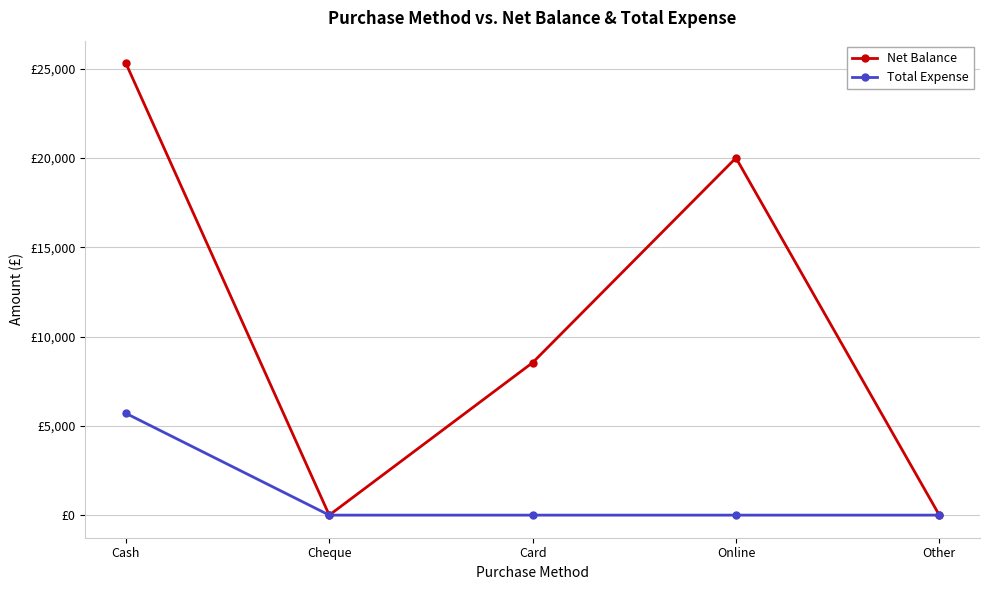

True or false: Total Expense has more than 1 points higher than both neighbors.

False